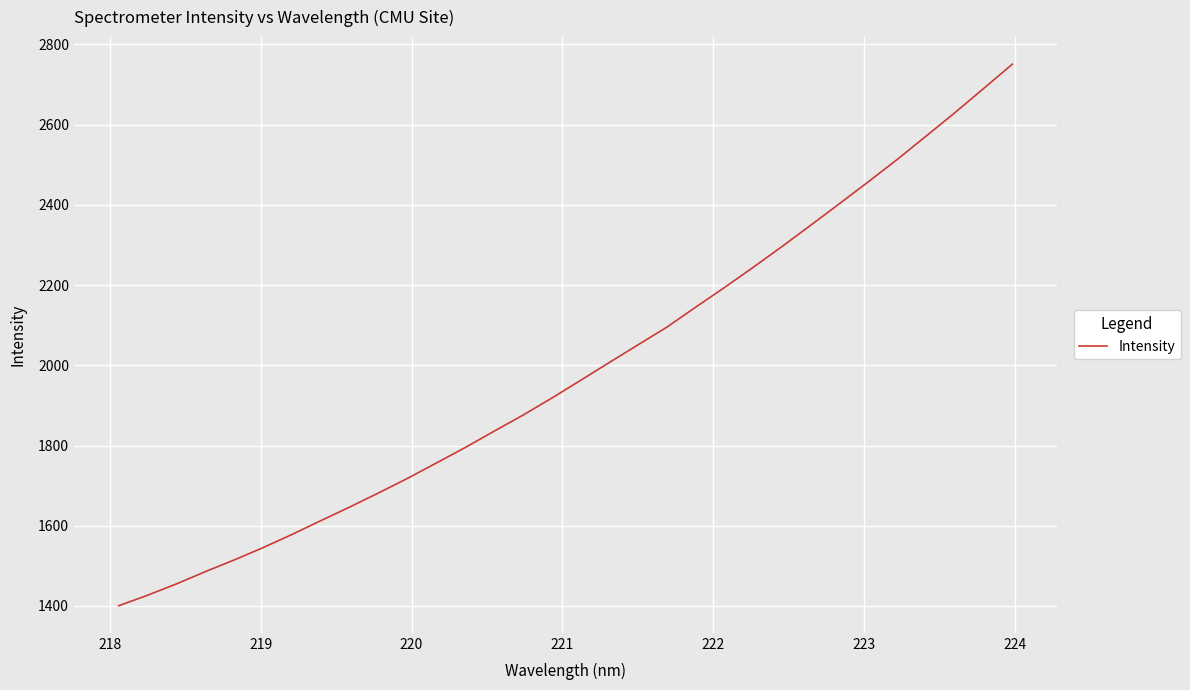

Count the number of values greater than 1961.

16